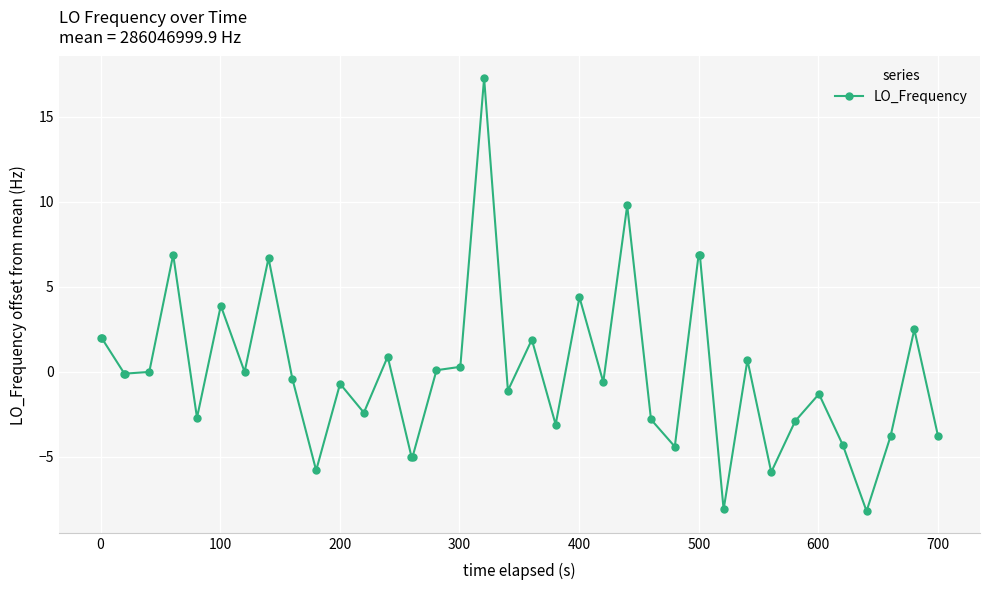

Does the chart have visible grid lines?

Yes